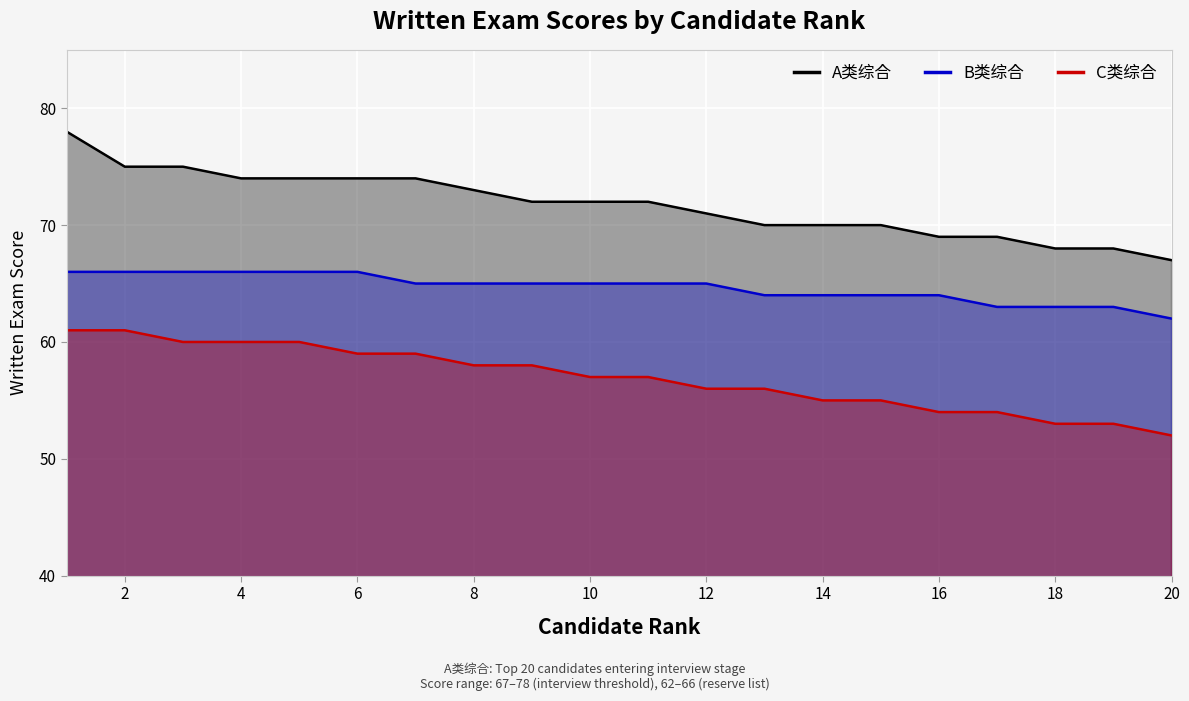

Is it true that B类综合 equals 65 at 10?

True